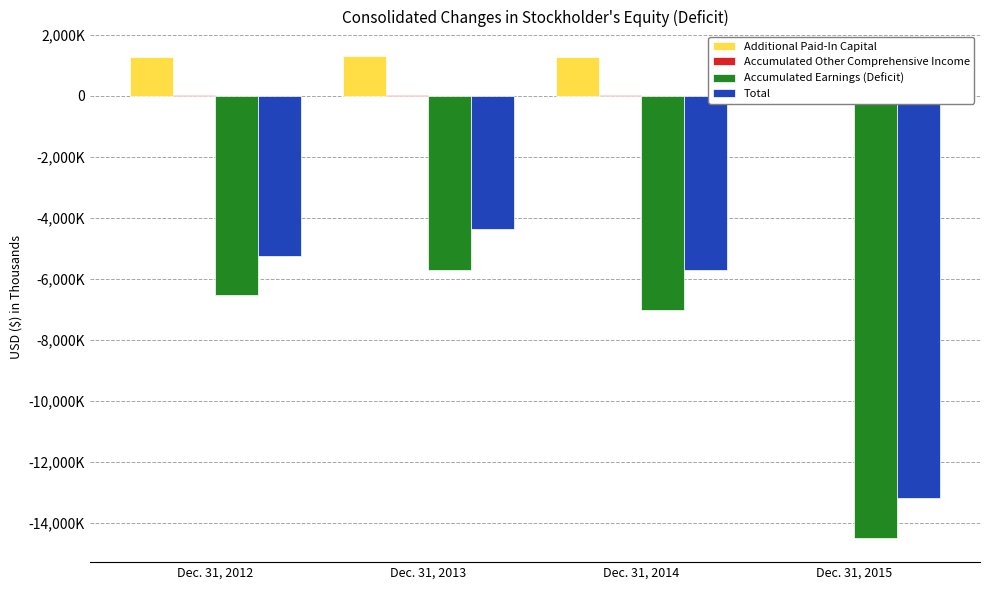

Which category has the highest value in the Accumulated Other Comprehensive Income series?

Dec. 31, 2014